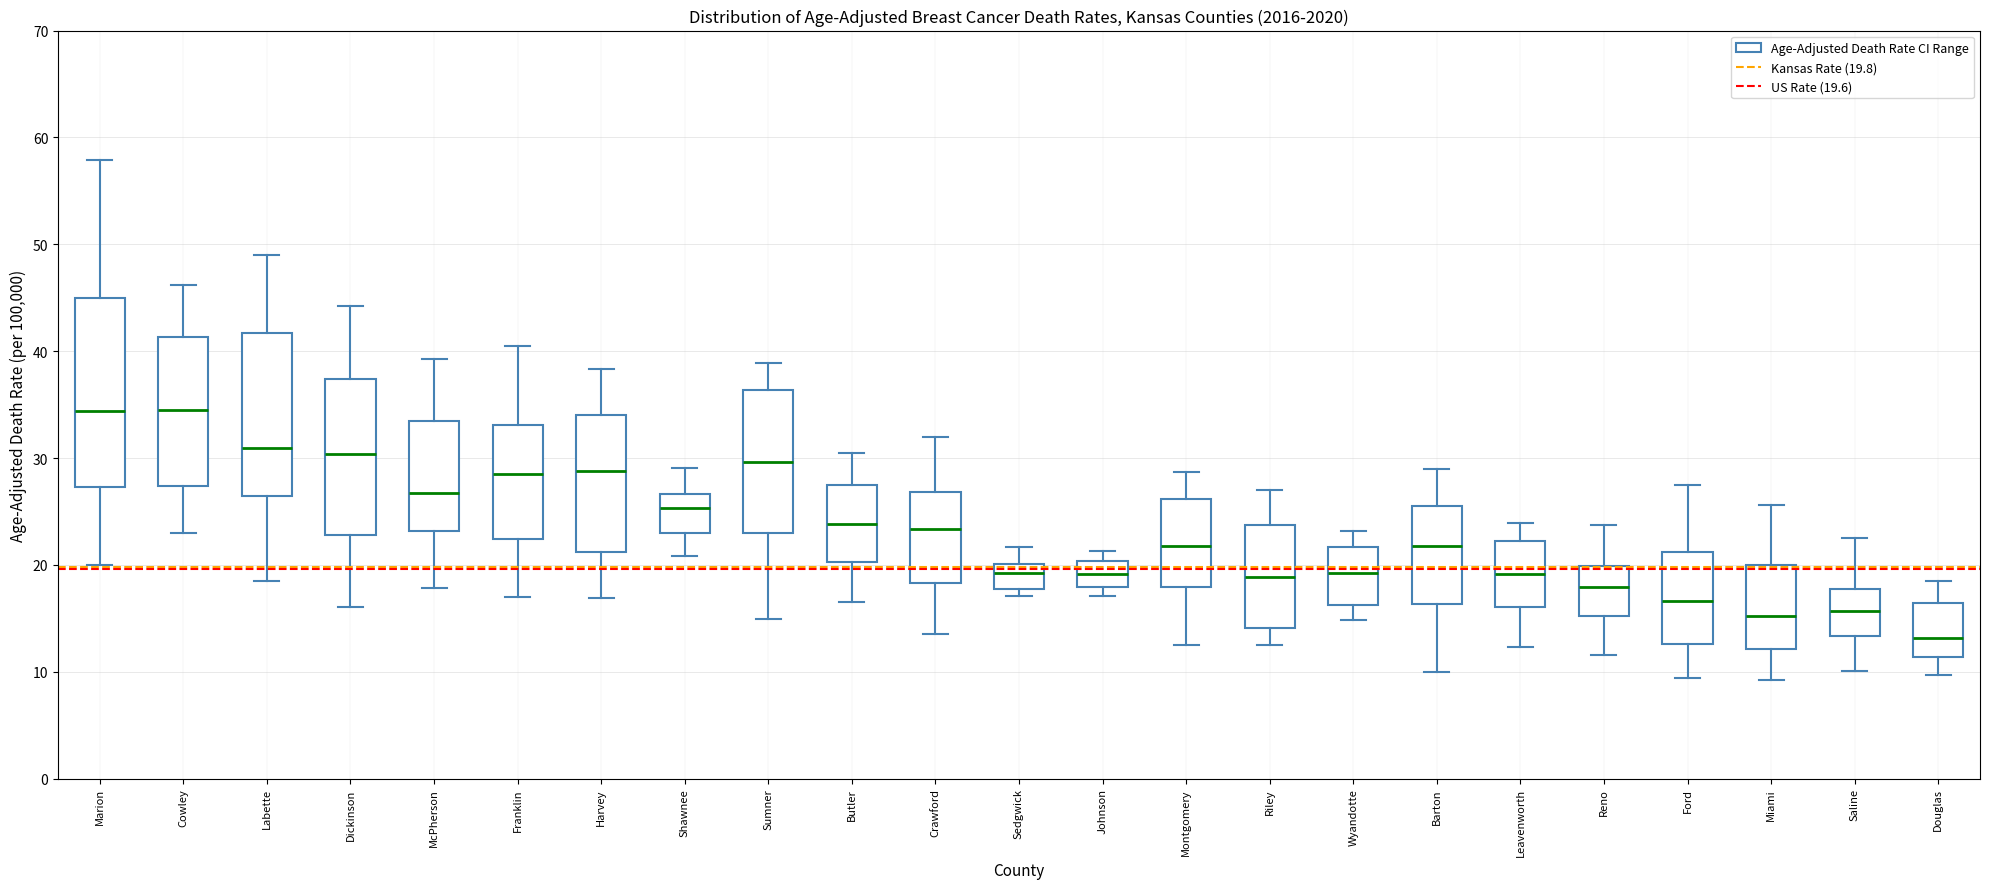

Which box is the tallest, from its lower edge to its upper edge?

Marion